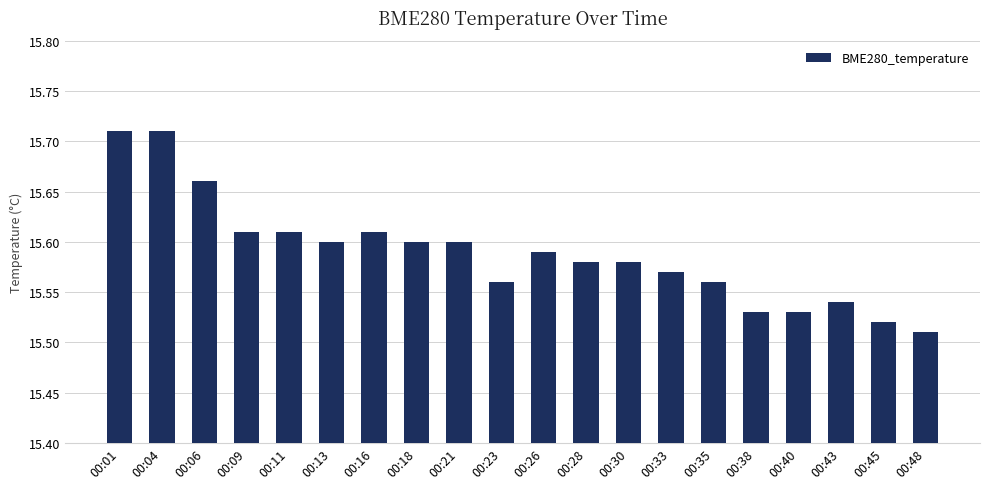

What is the sum of the values at 00:13 and 00:18?

31.2